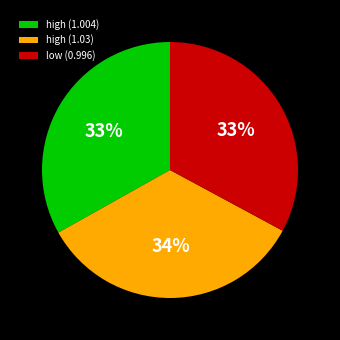

Is the sum of low (0.996) and high (1.004) greater than half?

Yes